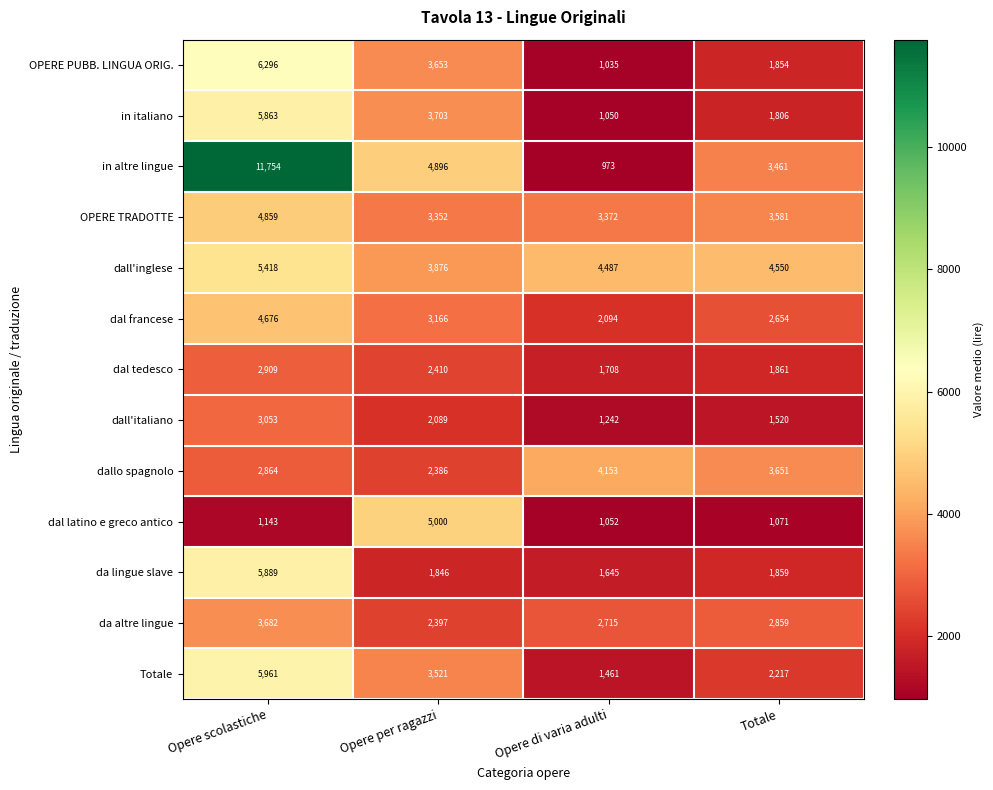

The value of in altre lingue at Totale is 3461. True or false?

True